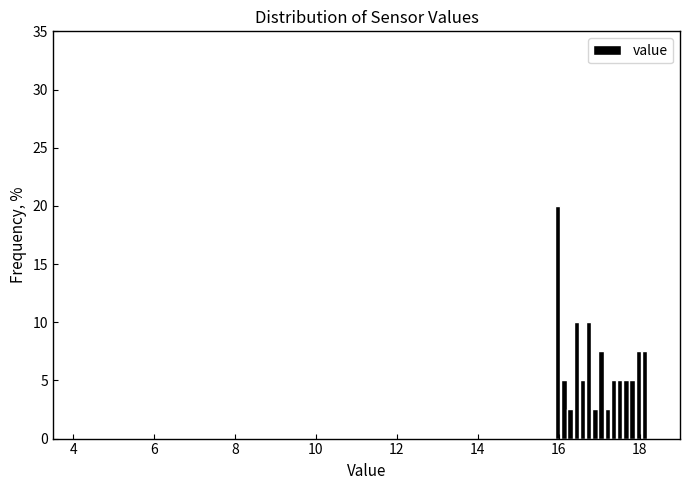

Around what value on the x-axis is the tallest bar? Give the approximate position of its centre, as read against the axis.

16.0